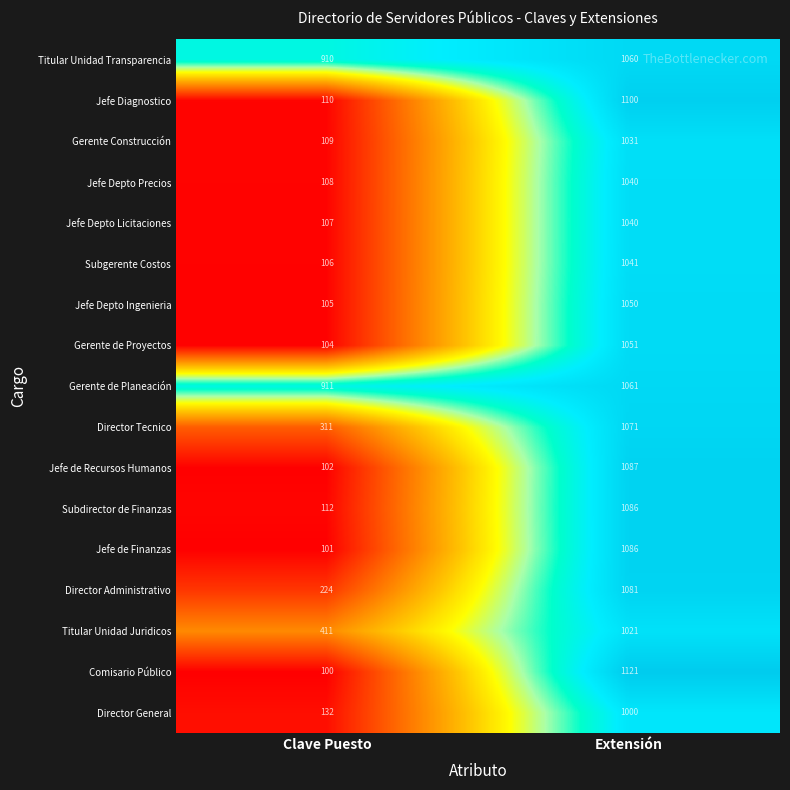

How many categories are shown in the chart?

2